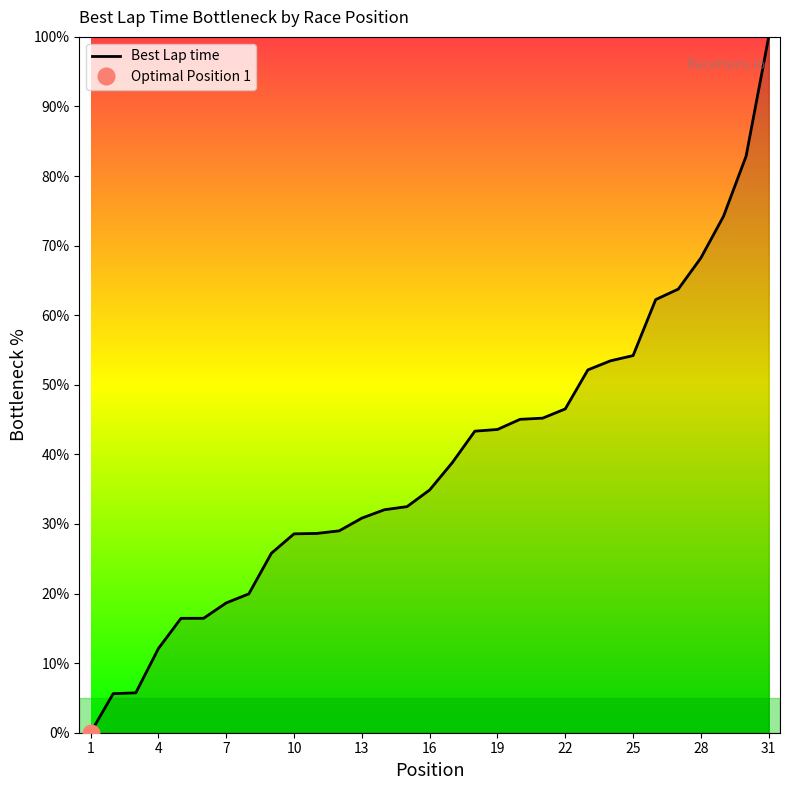

Where is the data nearest to the value 50?

23